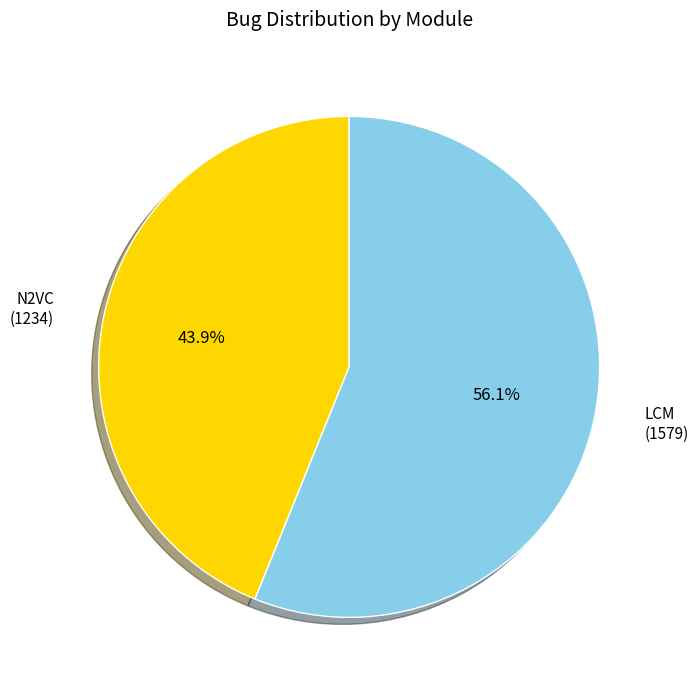

Is there any slice that represents more than half of the pie?

Yes